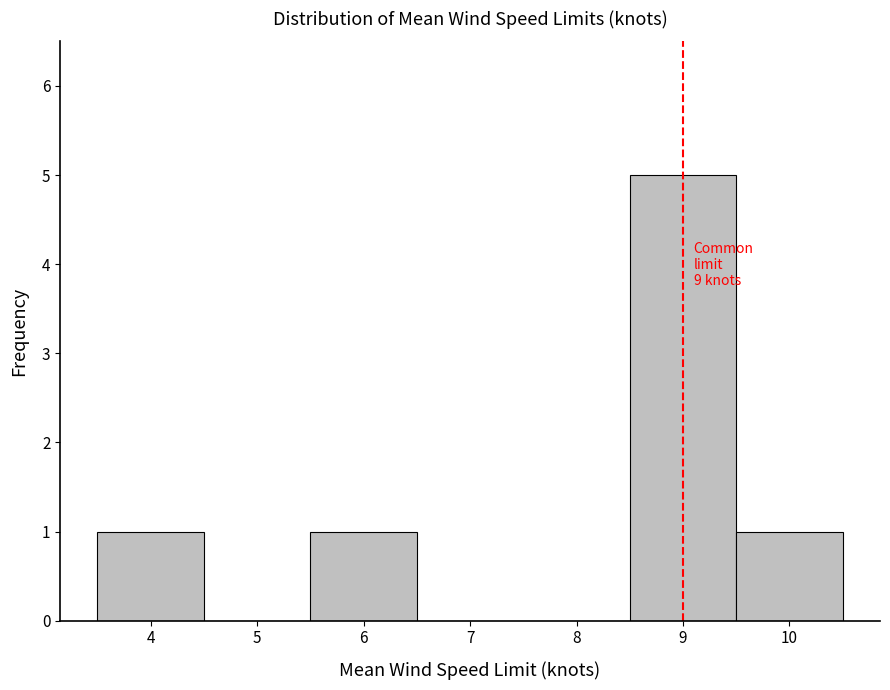

Over which range of the x-axis is the bar tallest?

8.5 to 9.5